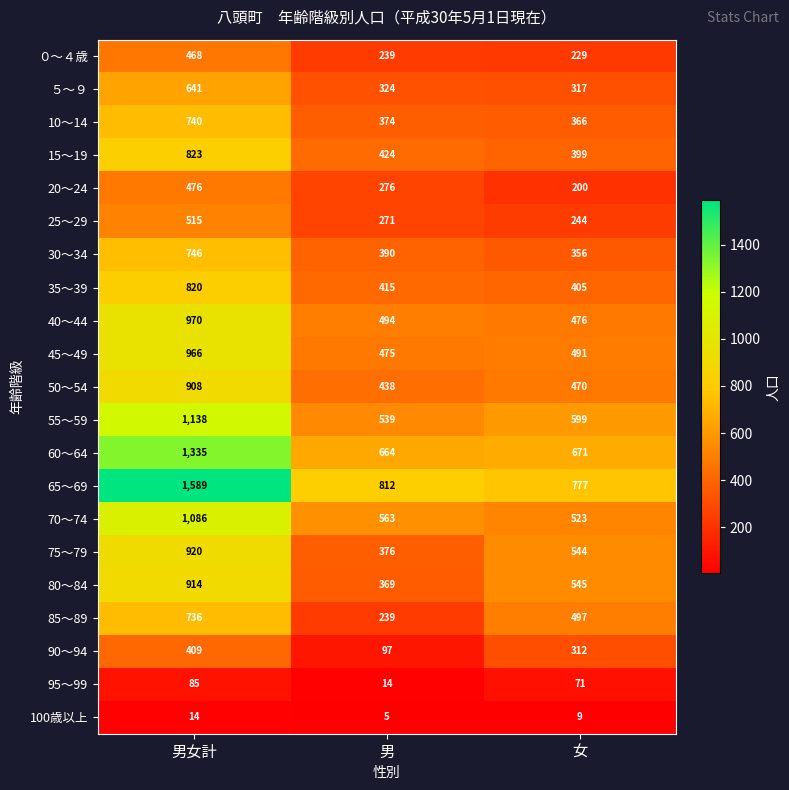

Which series has the largest range (max minus min)?

65～69